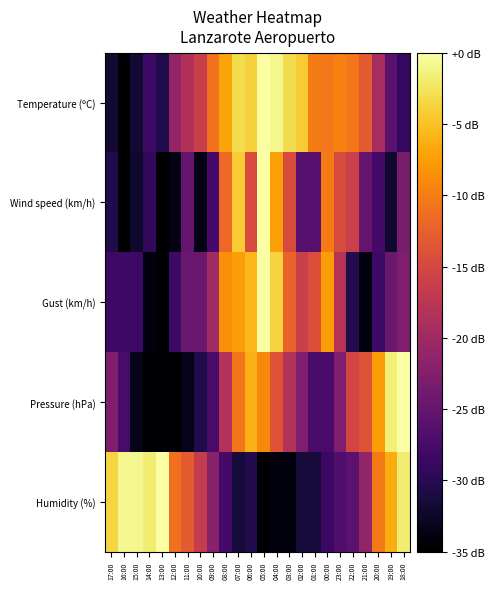

Which series changed the most between 17:00 and 23:00?

Humidity (%)